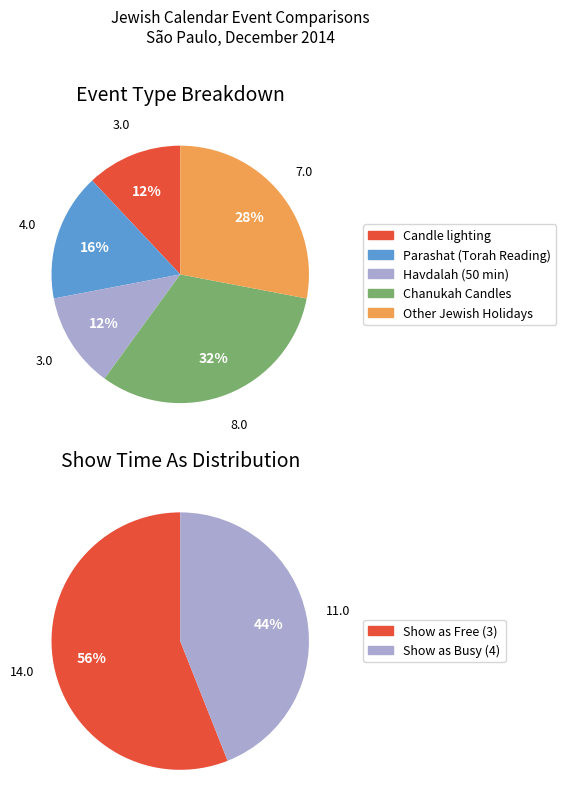

To the nearest percent, what is the difference between the largest and smallest slice percentages?

20%